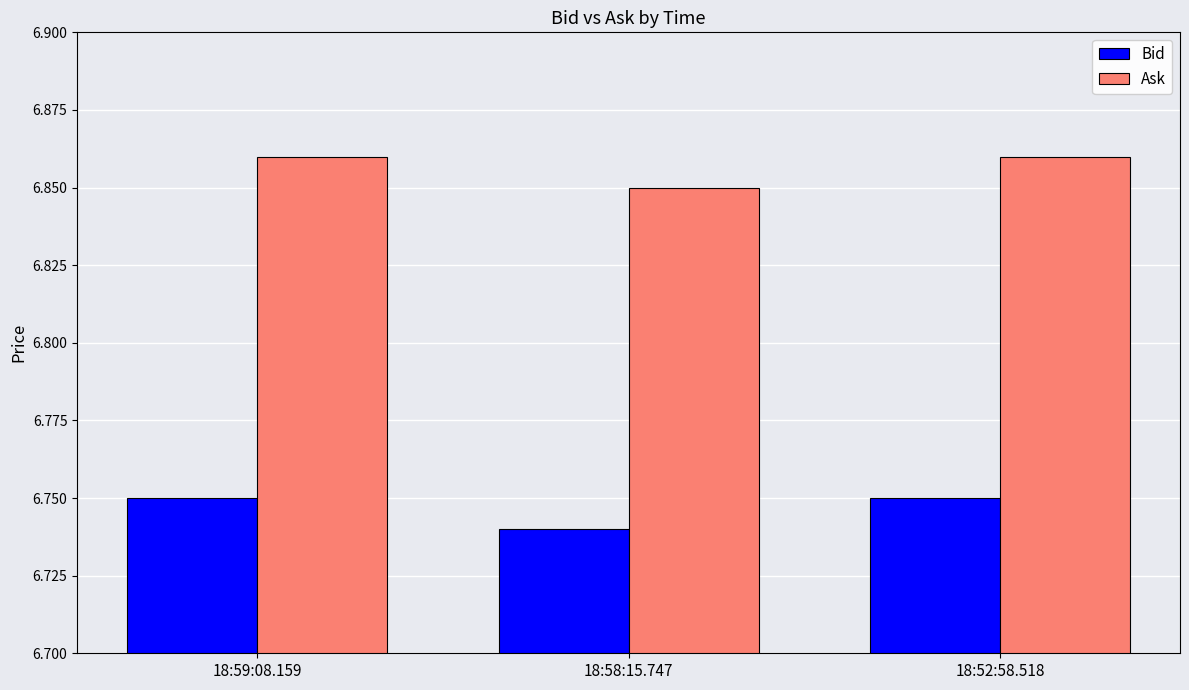

What is the total value across all series at 18:58:15.747?

13.6